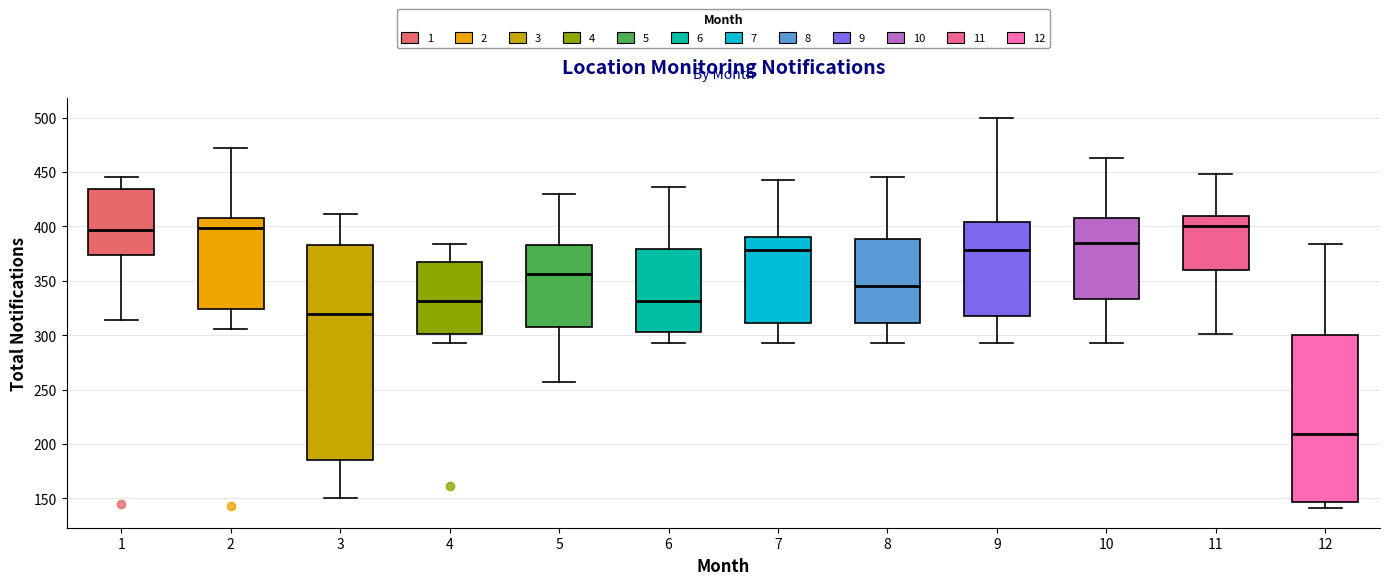

Reading left to right, transcribe this box plot: for each box, give where its median line is, the range the box spans, and where its two whiskers end, as read against the y-axis. The values are not printed on the chart, so give them approximately, as read against the axis.

1: median 395, box 375 to 435, whiskers 315 to 445
2: median 400, box 325 to 410, whiskers 305 to 470
3: median 320, box 185 to 385, whiskers 150 to 410
4: median 330, box 300 to 370, whiskers 295 to 385
5: median 355, box 305 to 385, whiskers 255 to 430
6: median 330, box 305 to 380, whiskers 295 to 435
7: median 380, box 310 to 390, whiskers 295 to 445
8: median 345, box 310 to 390, whiskers 295 to 445
9: median 380, box 320 to 405, whiskers 295 to 500
10: median 385, box 335 to 410, whiskers 295 to 465
11: median 400, box 360 to 410, whiskers 300 to 450
12: median 210, box 145 to 300, whiskers 140 to 385